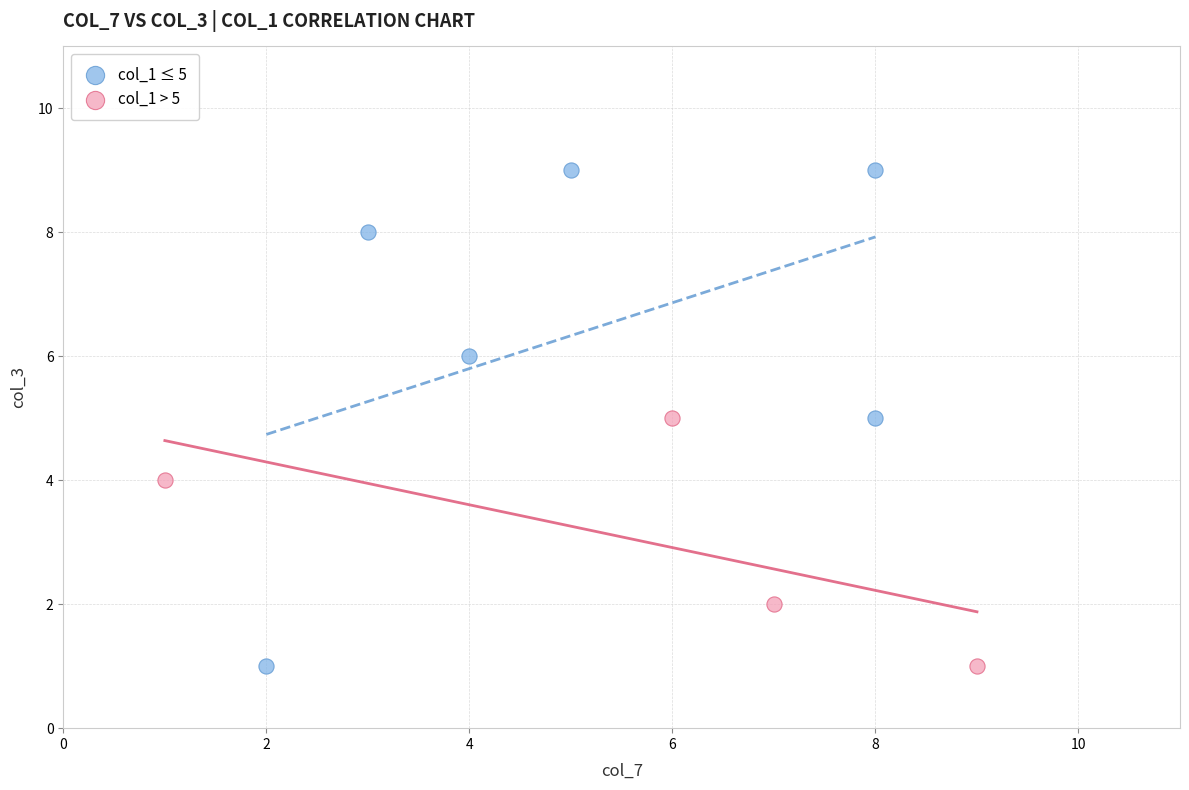

Which series reaches the maximum Y coordinate?

col_1 ≤ 5